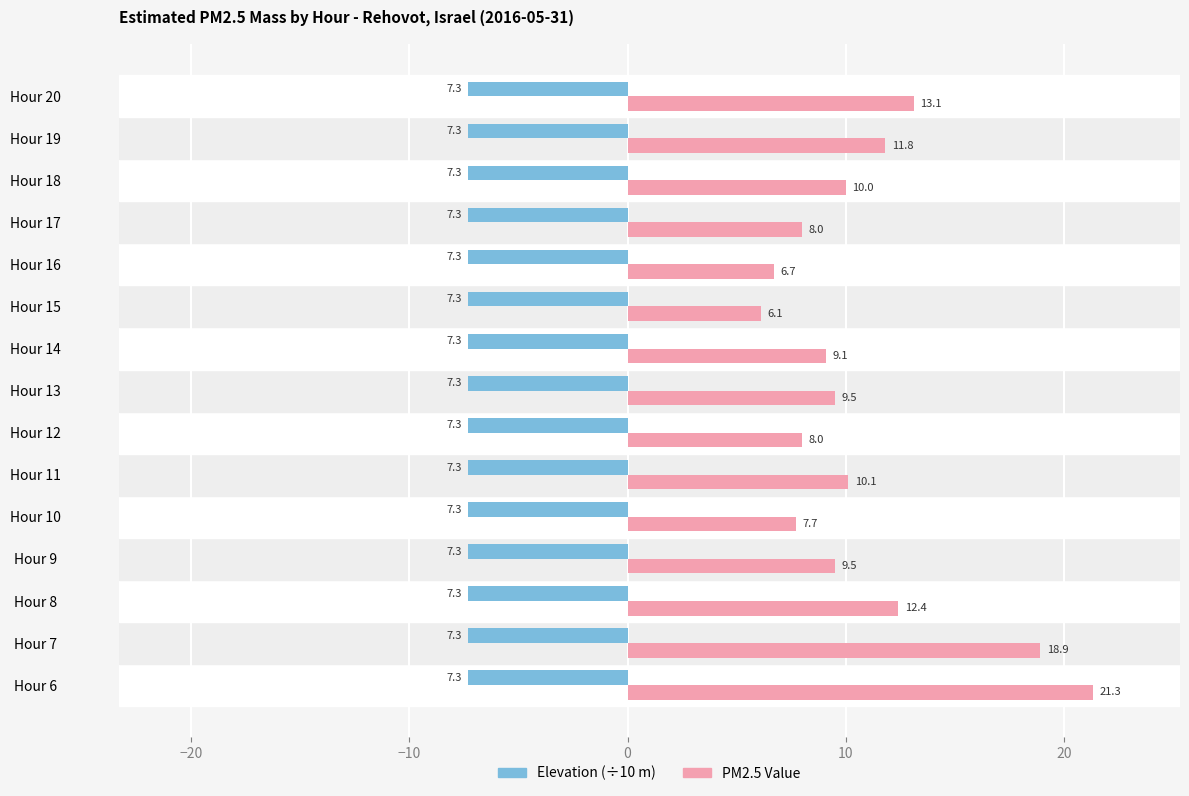

What is the minimum value for Elevation (÷10 m)?

-7.3